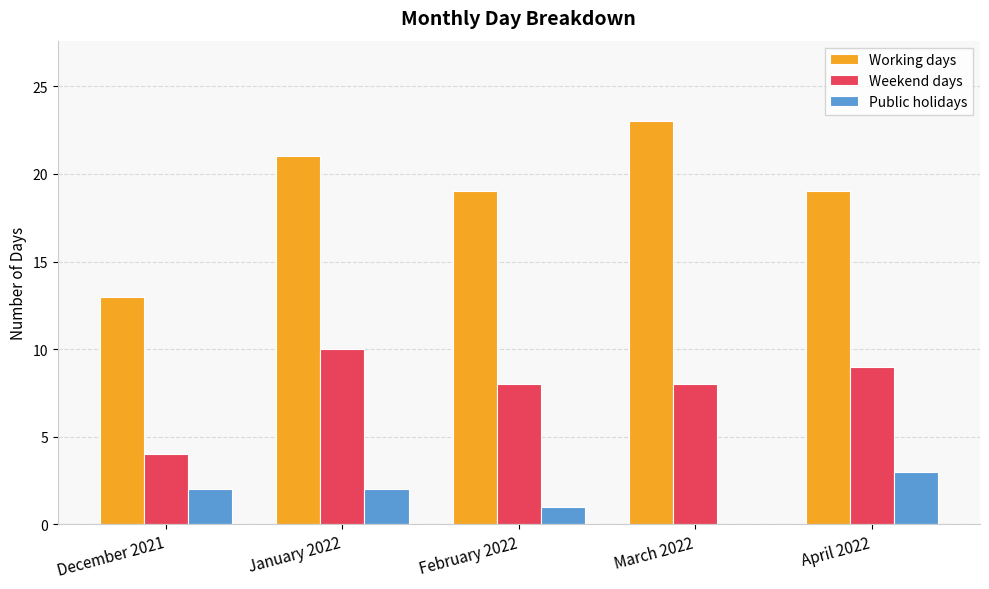

What are all the series names shown in the legend?

Working days, Weekend days, Public holidays